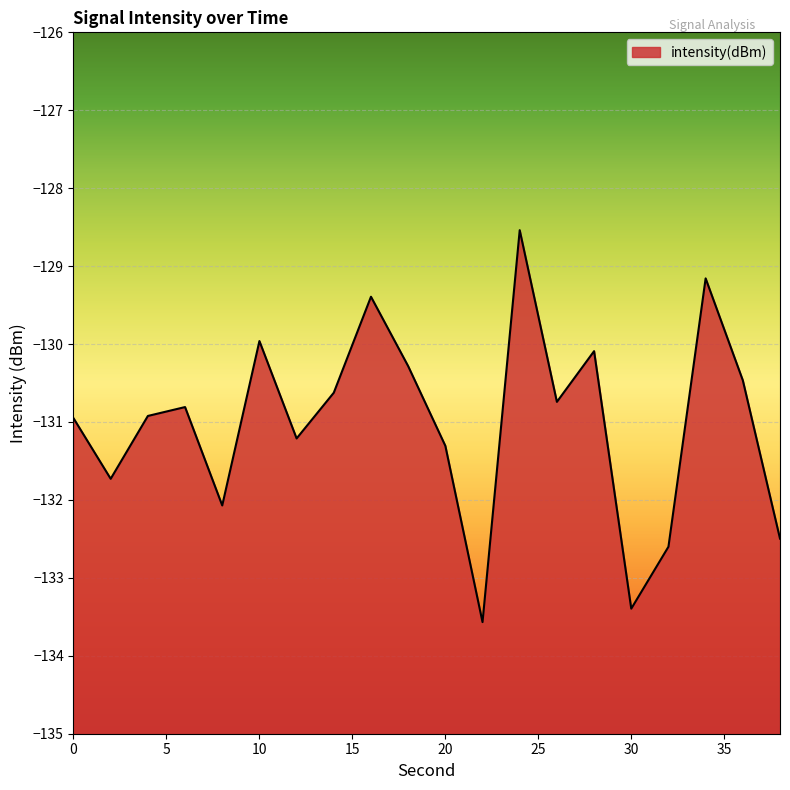

What value does the data have at 20?

-131.3